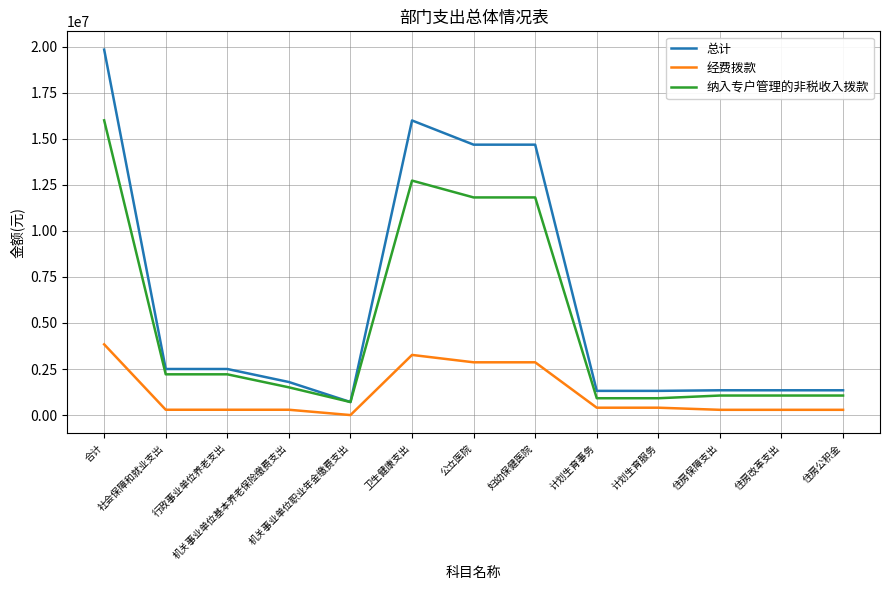

True or false: 经费拨款 and 纳入专户管理的非税收入拨款 intersect in this chart.

False